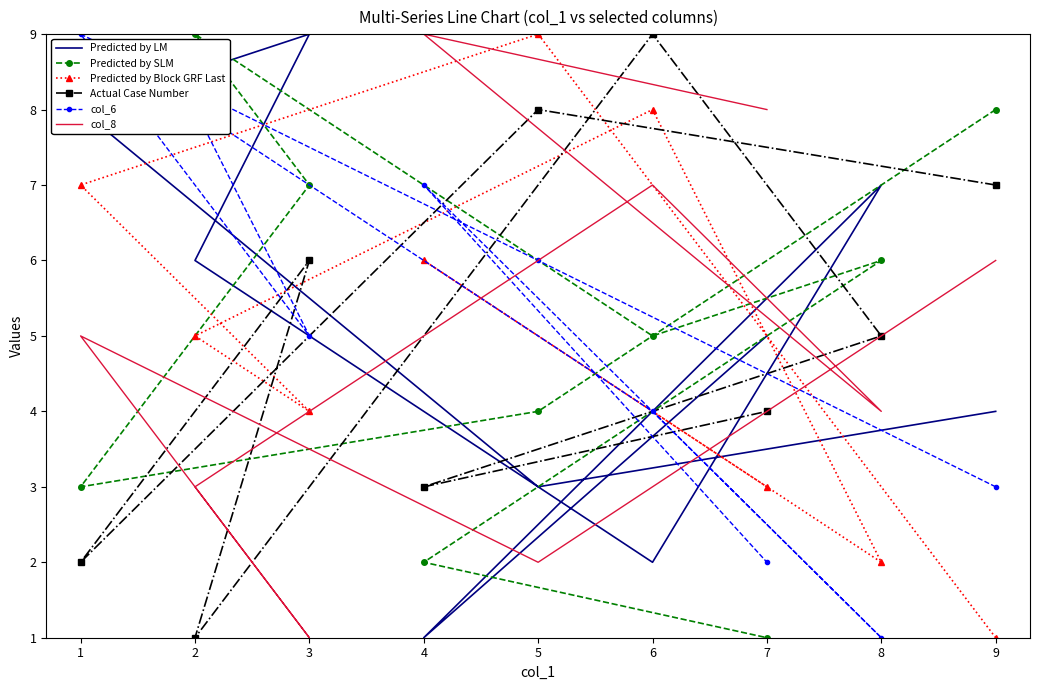

Reading left to right, what are all the values shown in this chart?

Predicted by LM: 4	3	8	9	6	2	7	1	5
Predicted by SLM: 8	4	3	7	9	5	6	2	1
Predicted by Block GRF Last: 1	9	7	4	5	8	2	6	3
Actual Case Number: 7	8	2	6	1	9	5	3	4
col_6: 3	6	9	5	8	4	1	7	2
col_8: 6	2	5	1	3	7	4	9	8